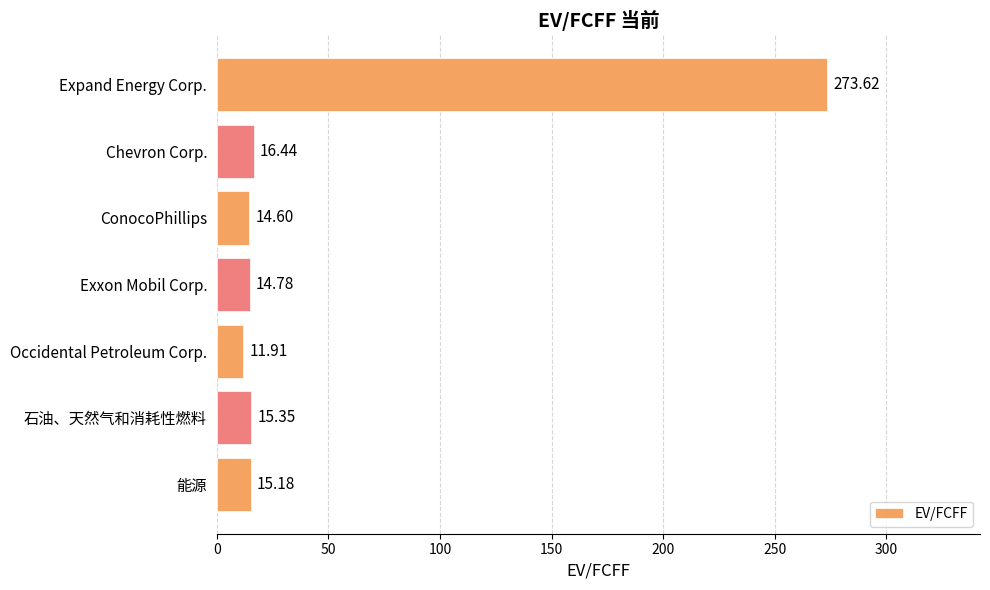

Which category has the lowest value across all series?

Occidental Petroleum Corp.